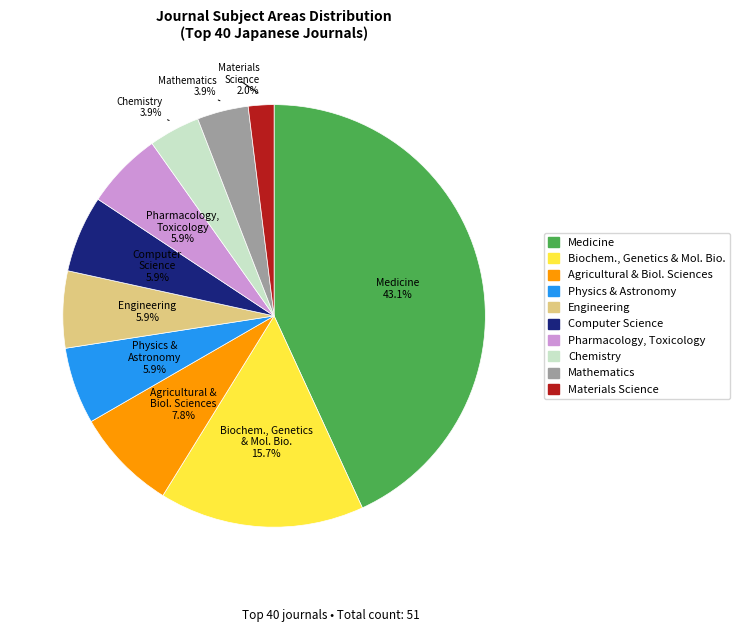

Which slice is the smallest?

Materials Science